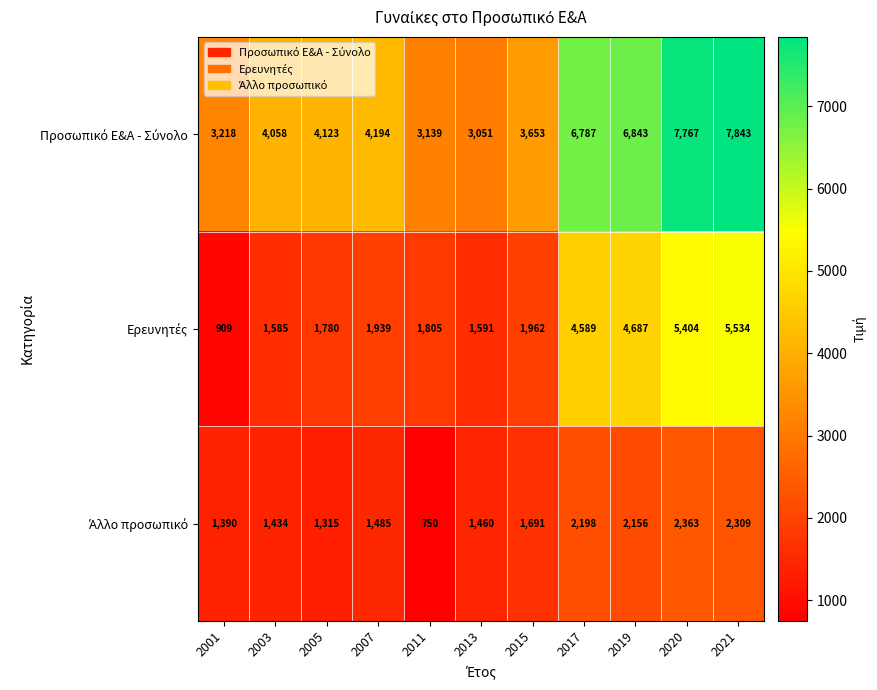

What is the difference between the highest and lowest values at 2017?

4589